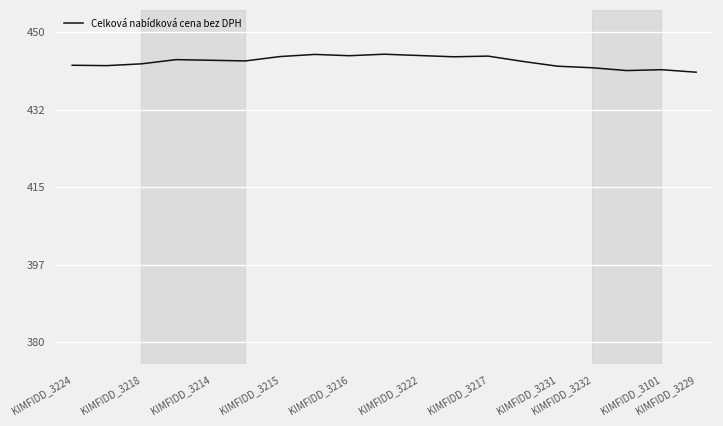

What is the smallest value displayed?

440.9